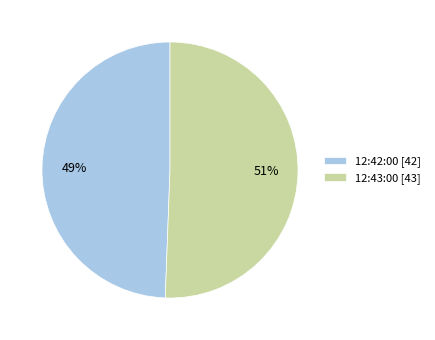

Is there any slice that represents more than half of the pie?

Yes